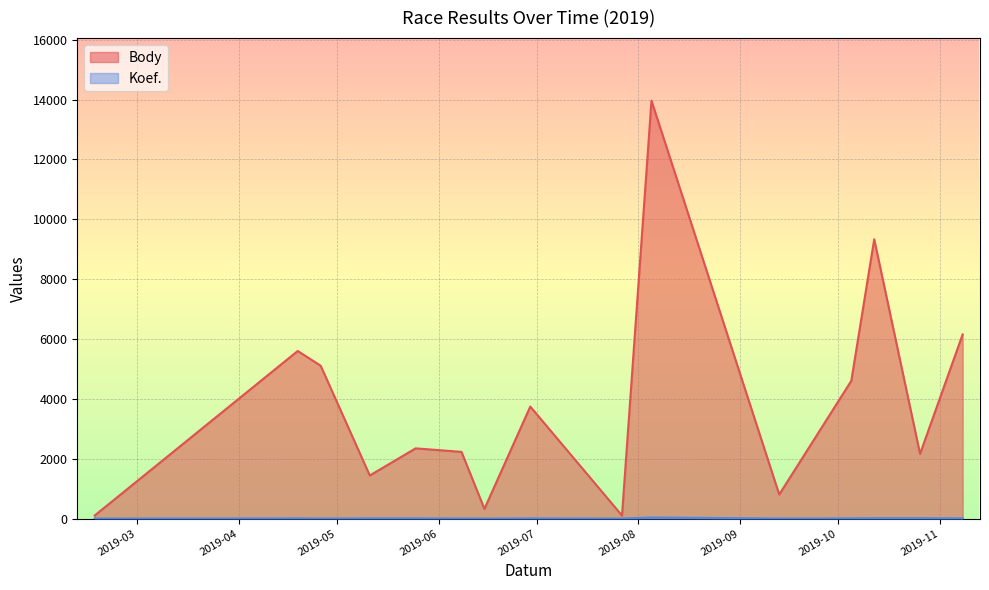

What is the value of the Body point at the 6th from the left?

2228